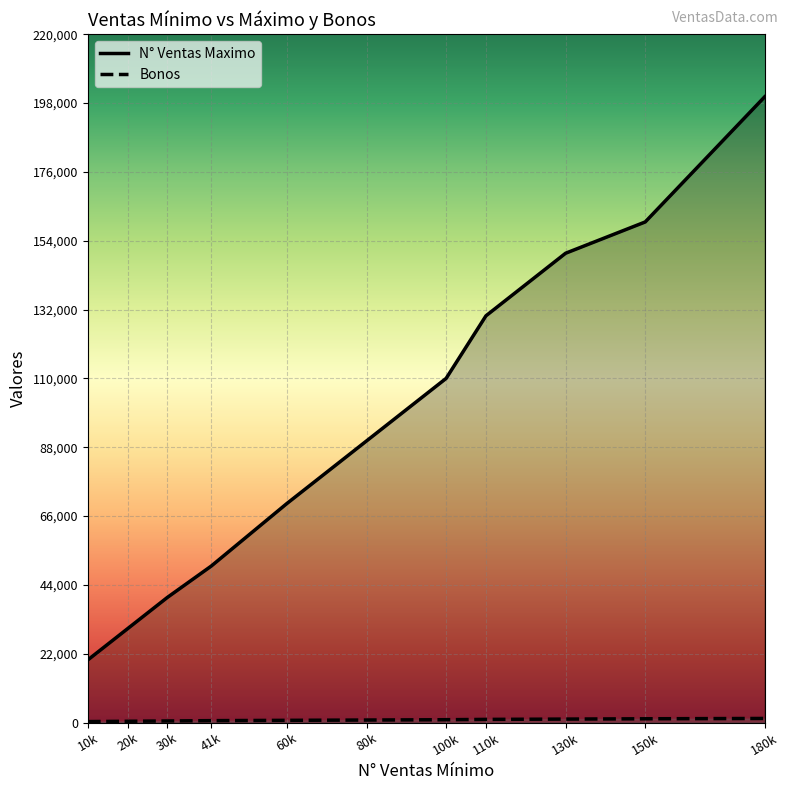

Count the number of data series in this chart.

2